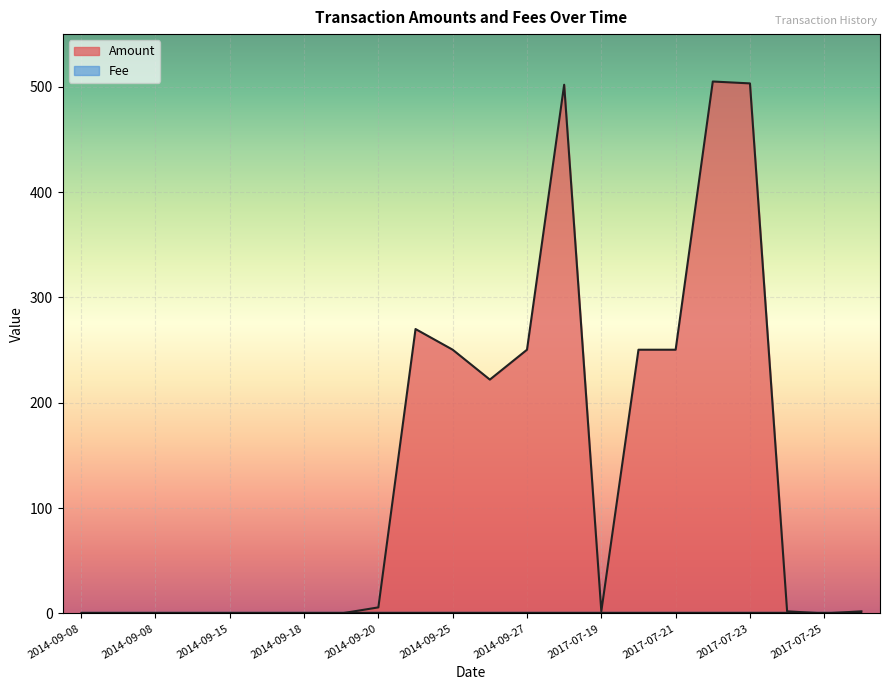

Which category has the highest value across all series?

2017-07-22